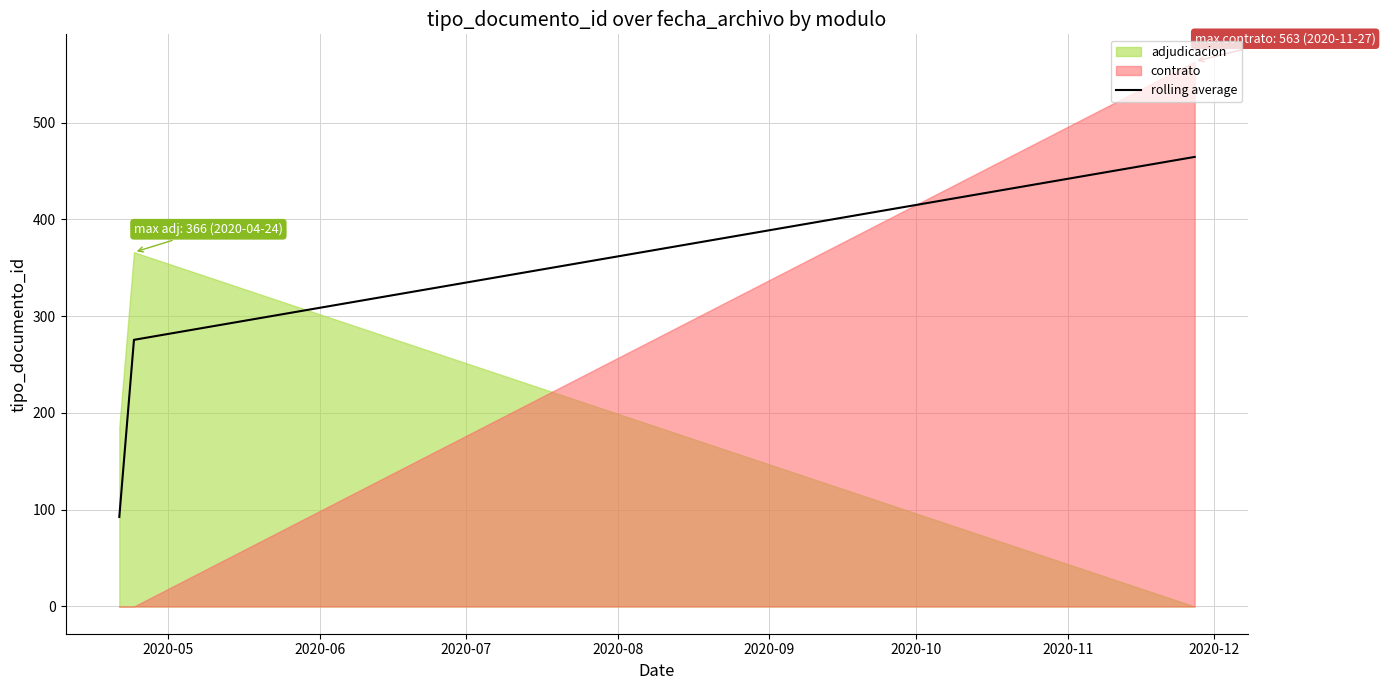

What is the highest value of the rolling average series?

464.5